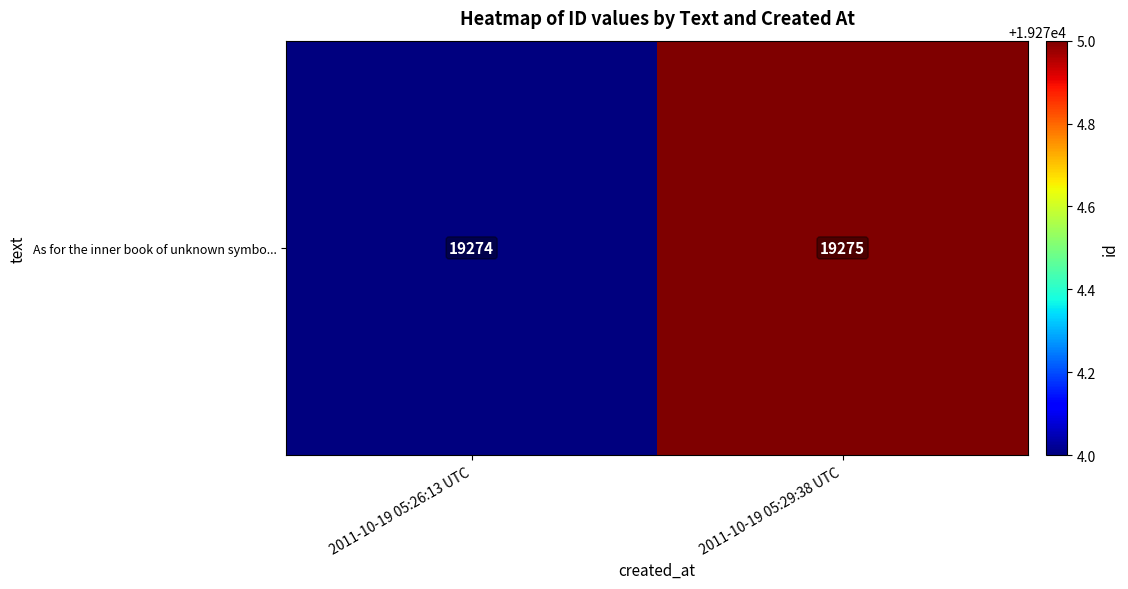

How many values are between 19274 and 19275?

2